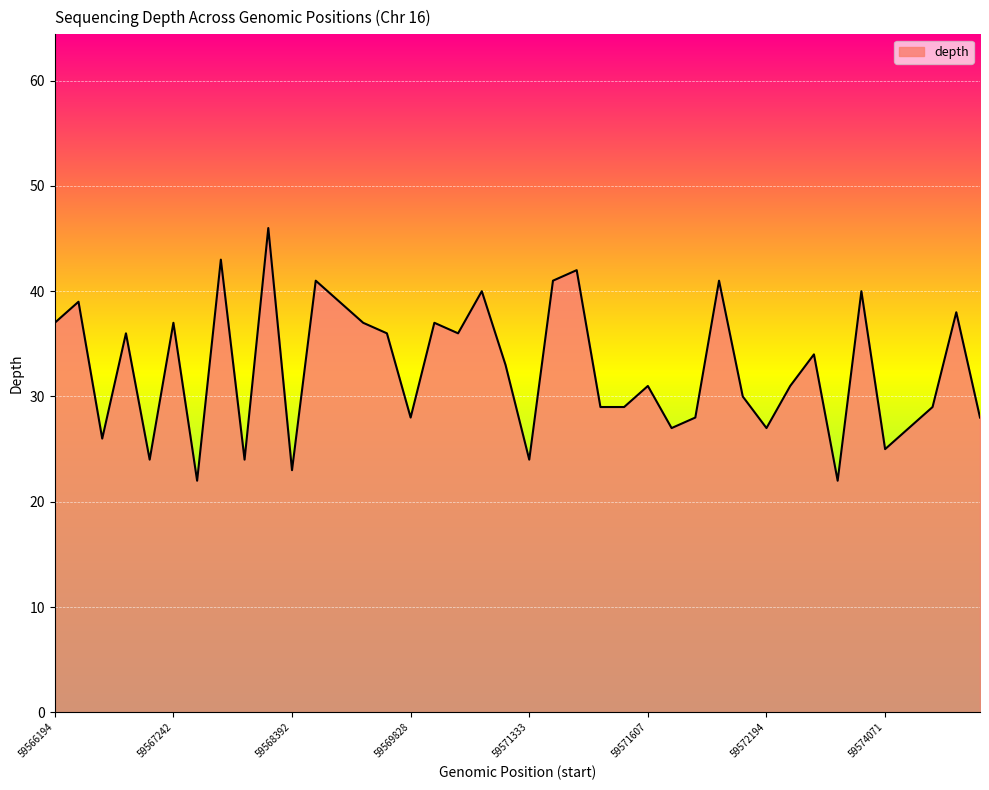

What is the difference between the maximum and minimum values?

24